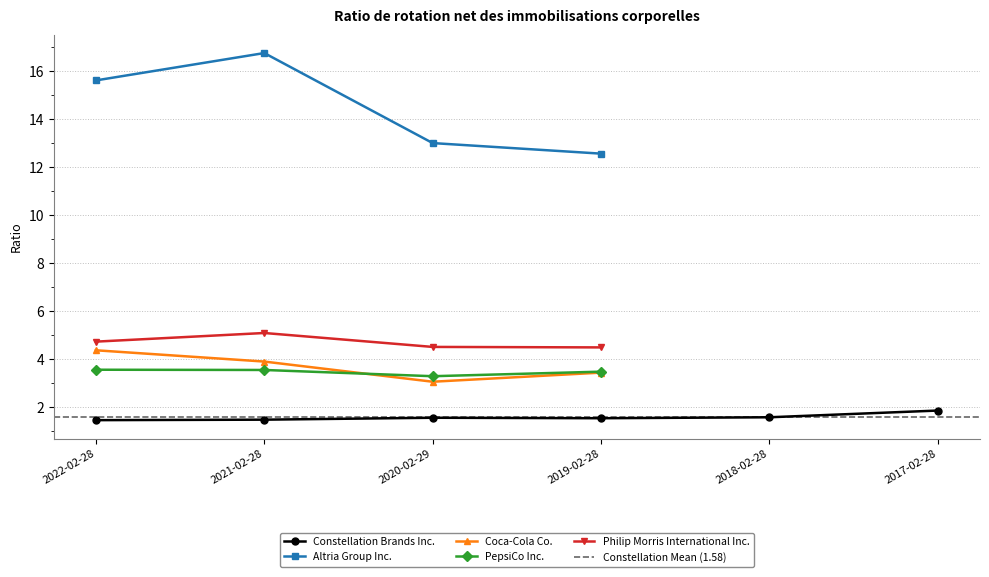

True or false: Altria Group Inc. and PepsiCo Inc. cross at least once.

False